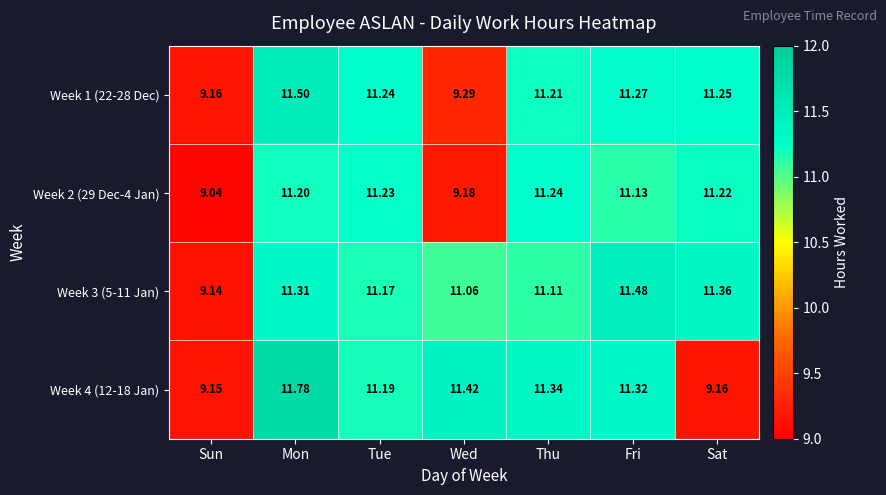

Which label corresponds to the largest value in the chart?

Mon